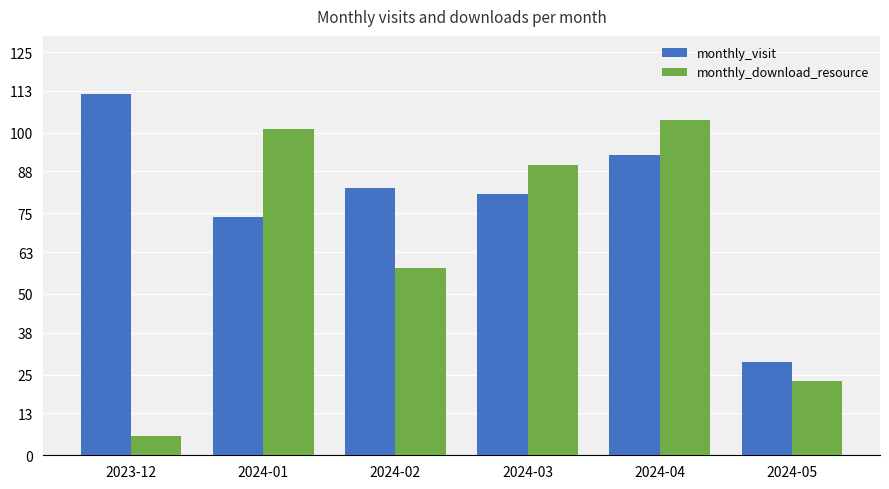

At which category is the sum across all series the highest?

2024-04